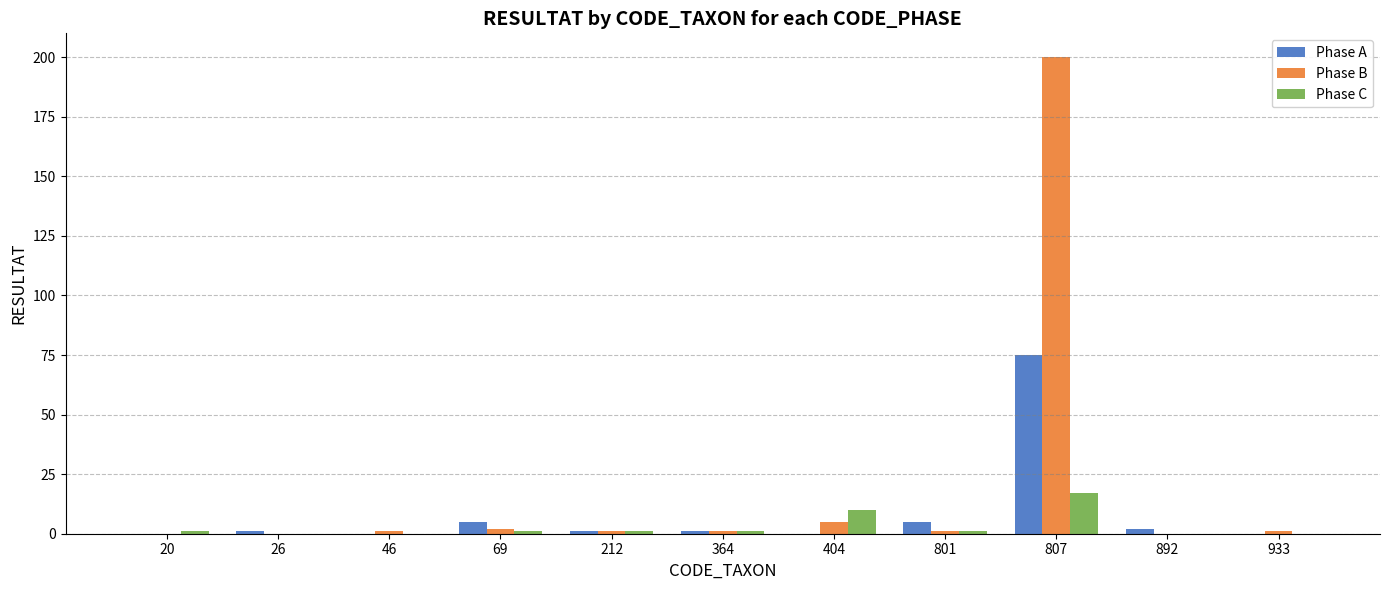

Which series changed the most between 404 and 892?

Phase C